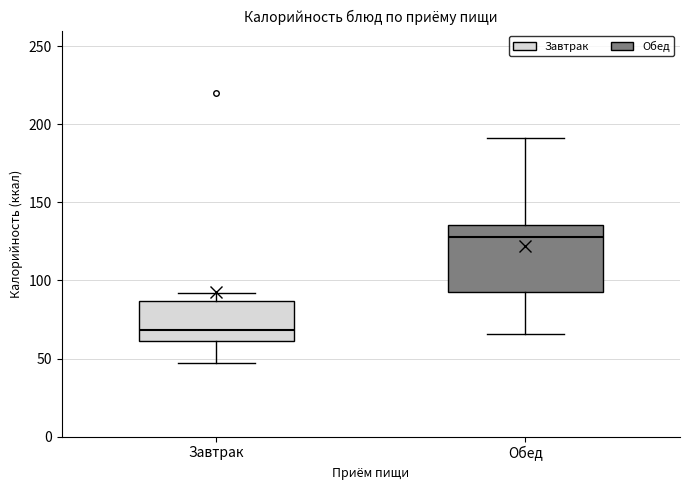

Comparing the boxes themselves (not the whiskers), which one is the tallest?

Обед